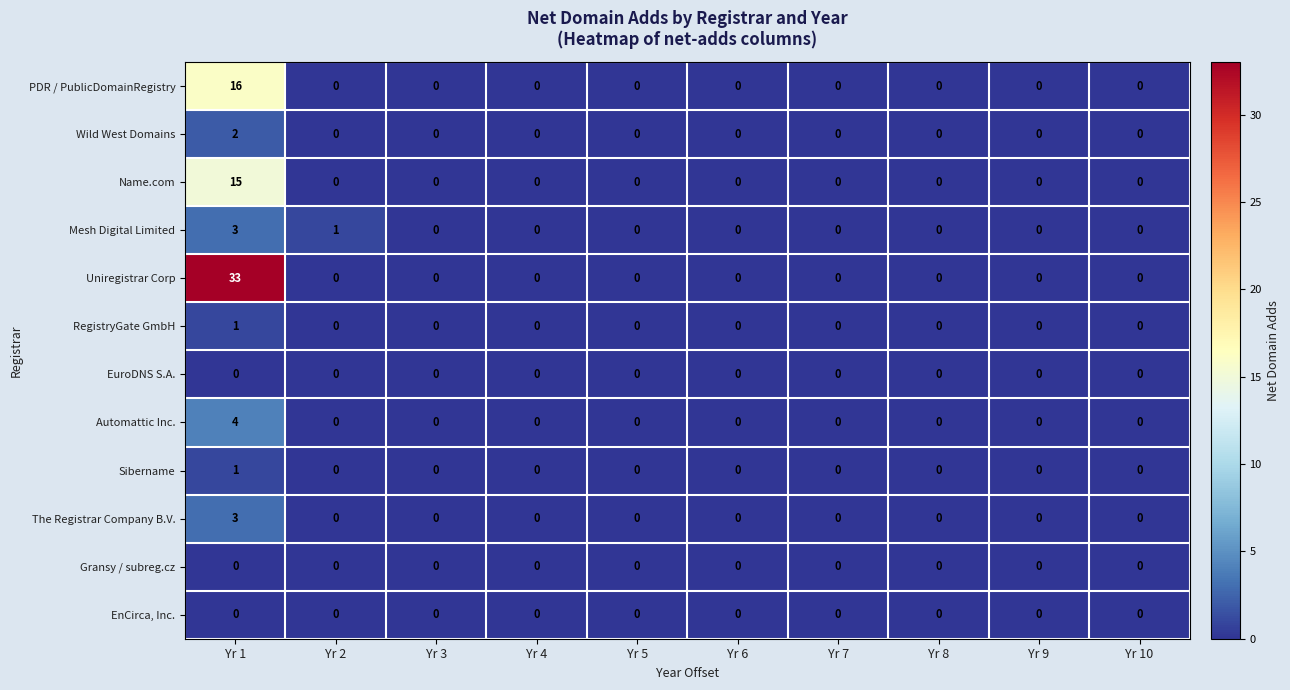

The value of Name.com at Yr 1 is 15. True or false?

True